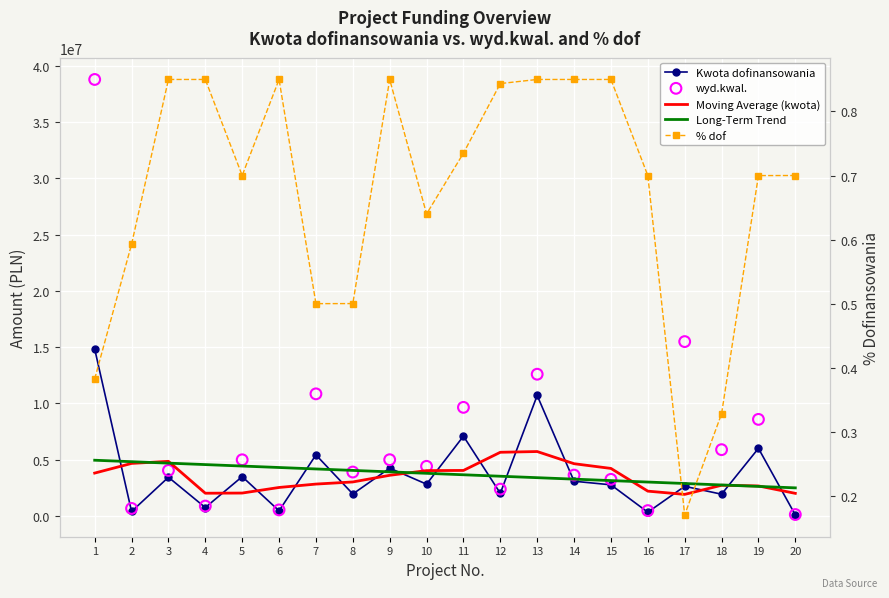

What is the total value across all series at 19?

19866487.6